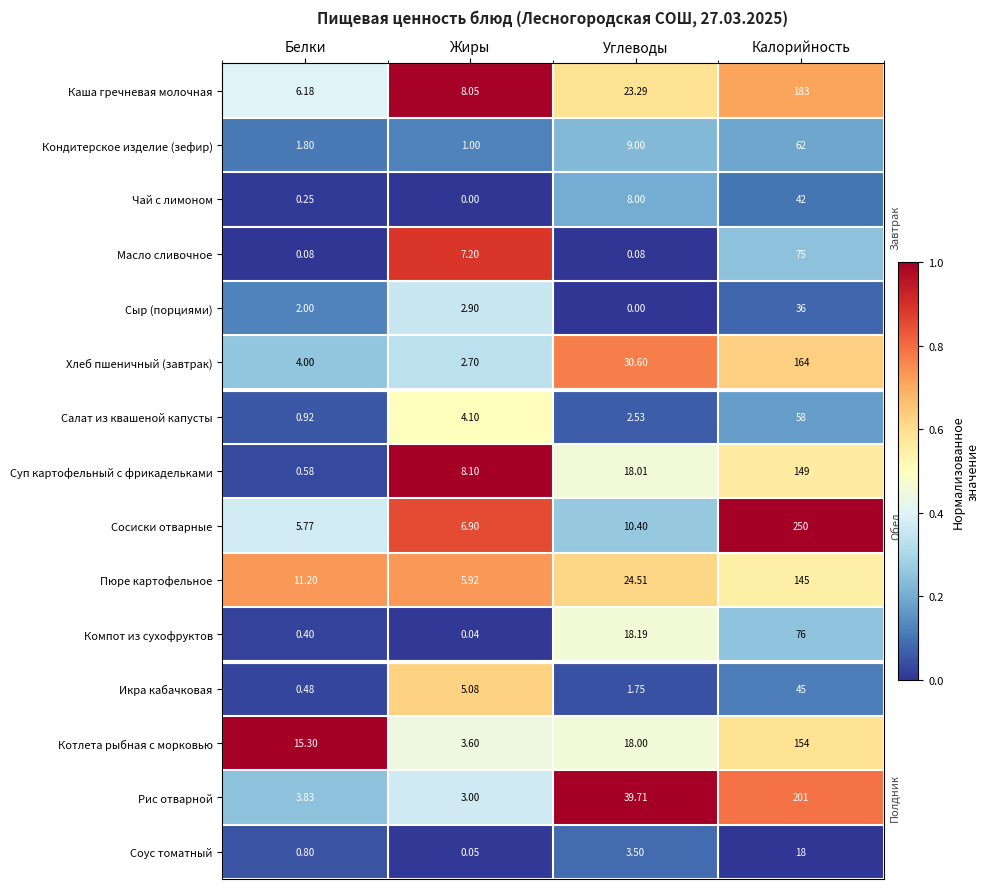

At which label does Сыр (порциями) reach its peak?

Калорийность